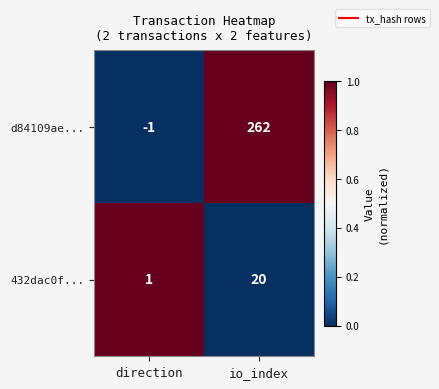

Is it true that d84109ae... equals 451 at io_index?

False